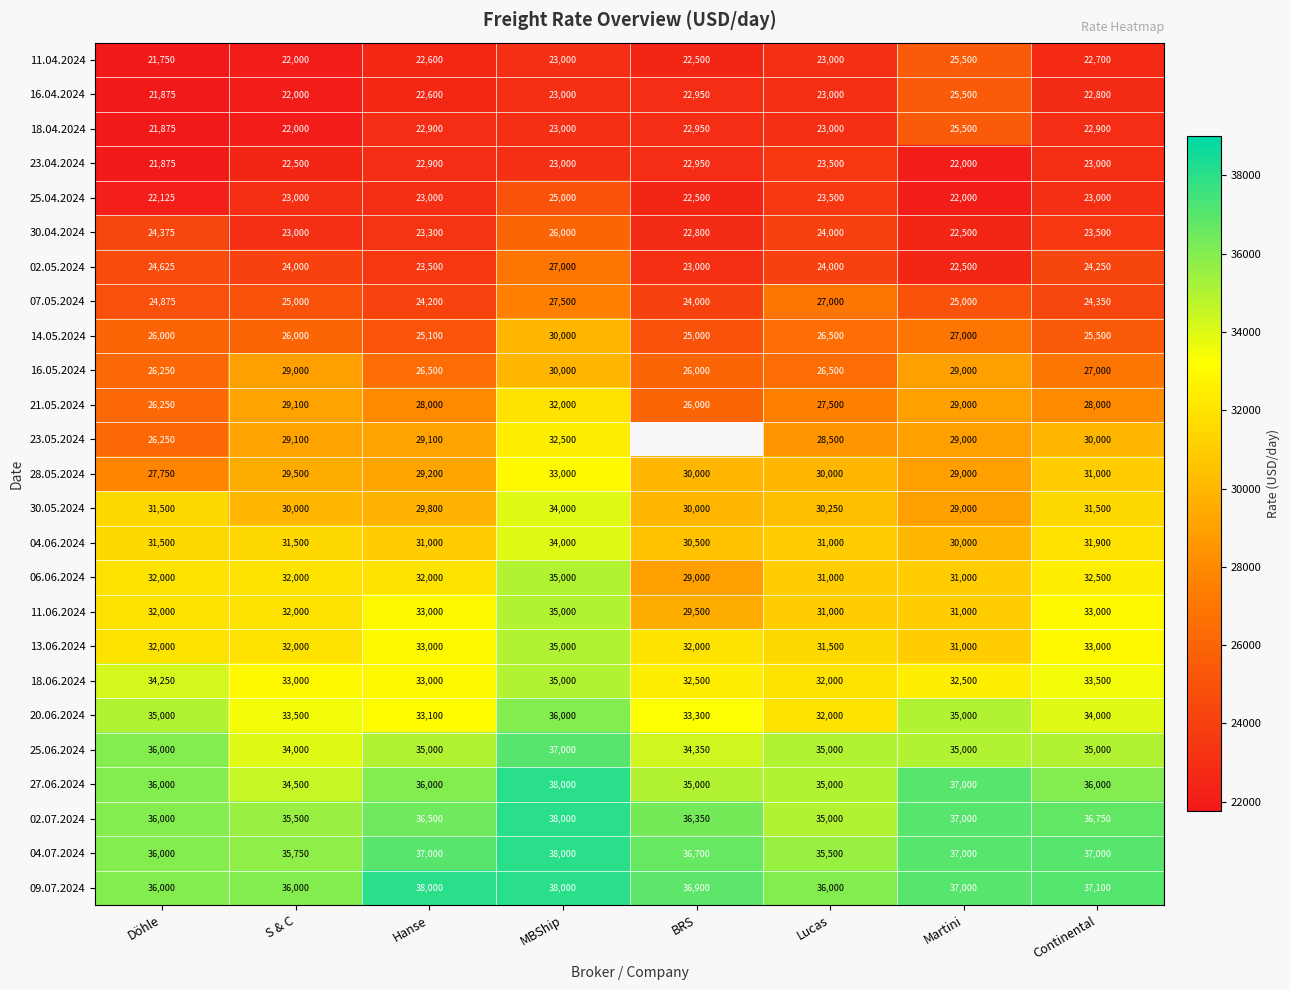

True or false: 14.05.2024 has a value of 26500 at Lucas.

True